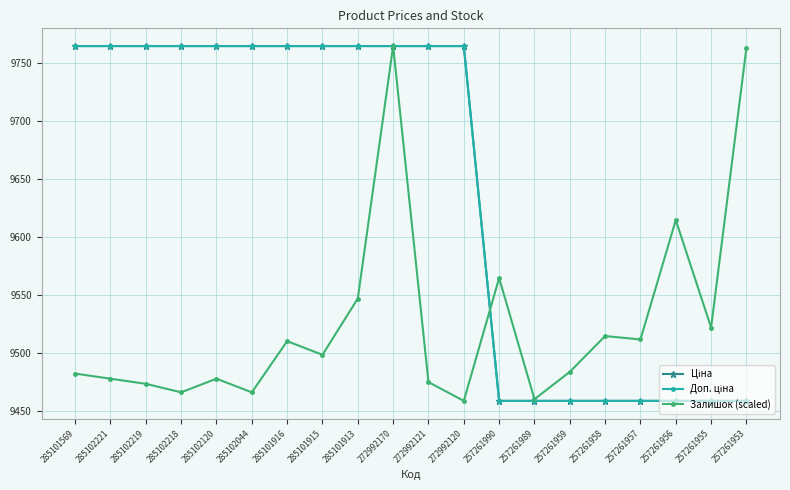

True or false: Ціна has a value of 9764.4 at 272992121.

True